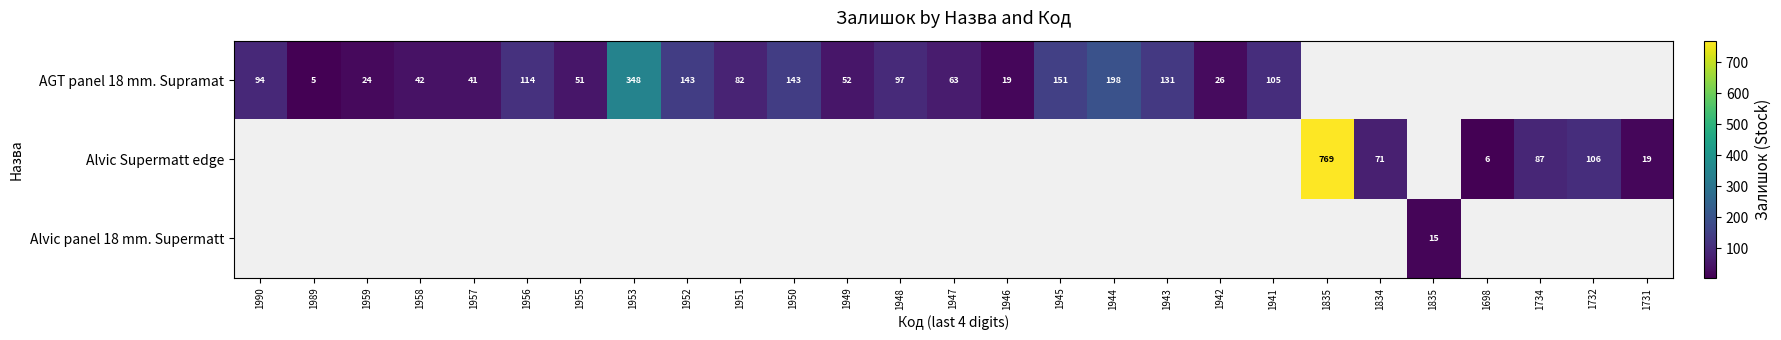

How many positive values does the Alvic Supermatt edge series have?

6